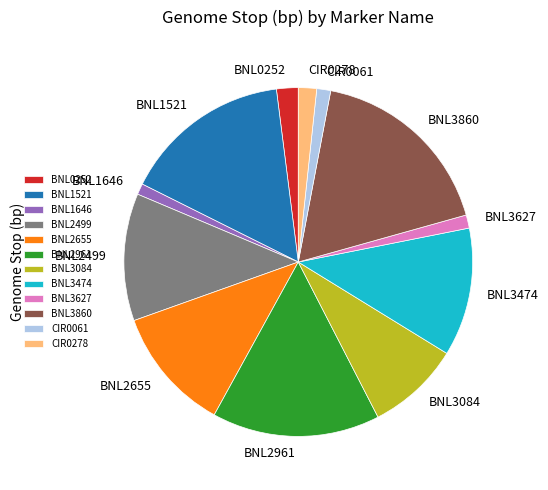

What is the largest slice in the pie chart?

BNL3860